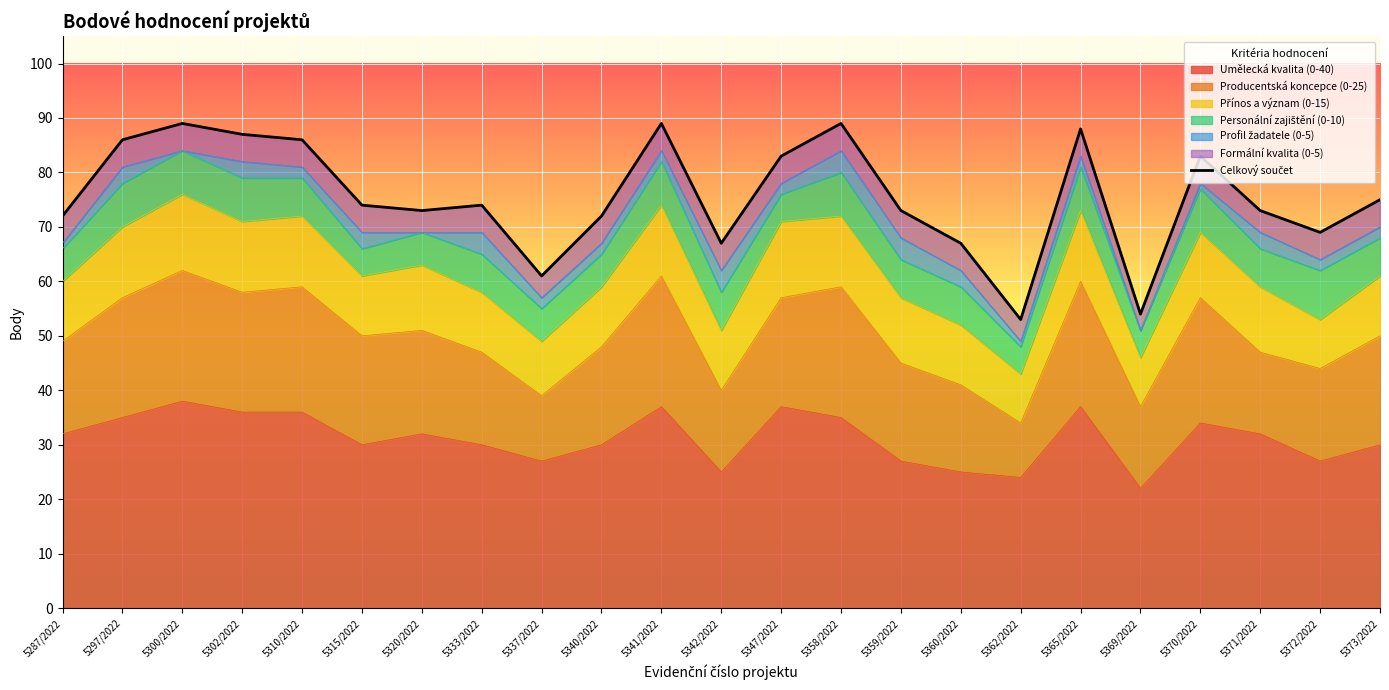

True or false: Umělecká kvalita (0-40) has a value of 49 at 5373/2022.

False